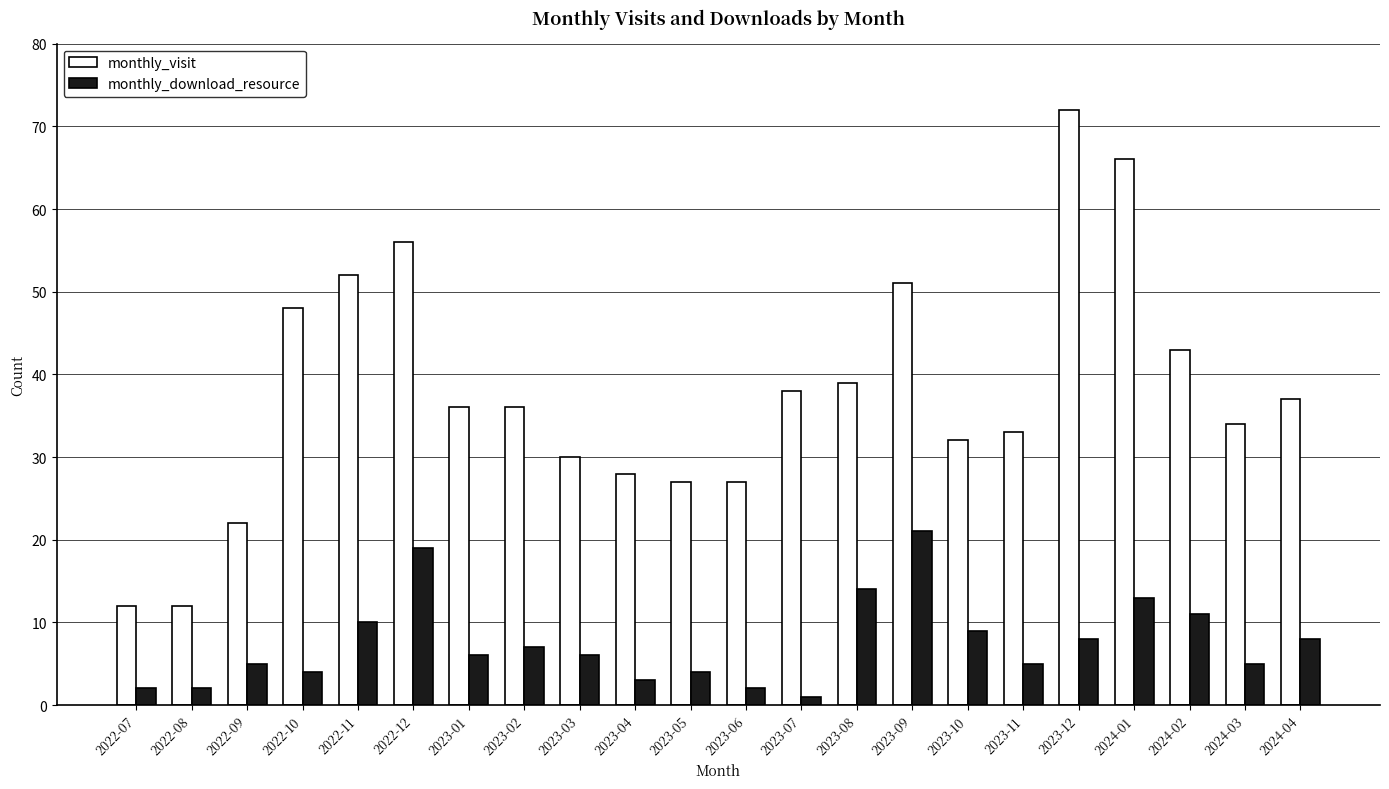

Read the monthly_download_resource value at 2023-12.

8